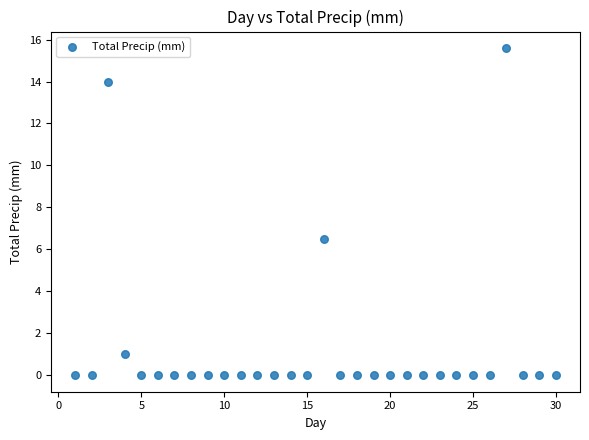

What Y value in the scatter plot is closest to 7?

6.5